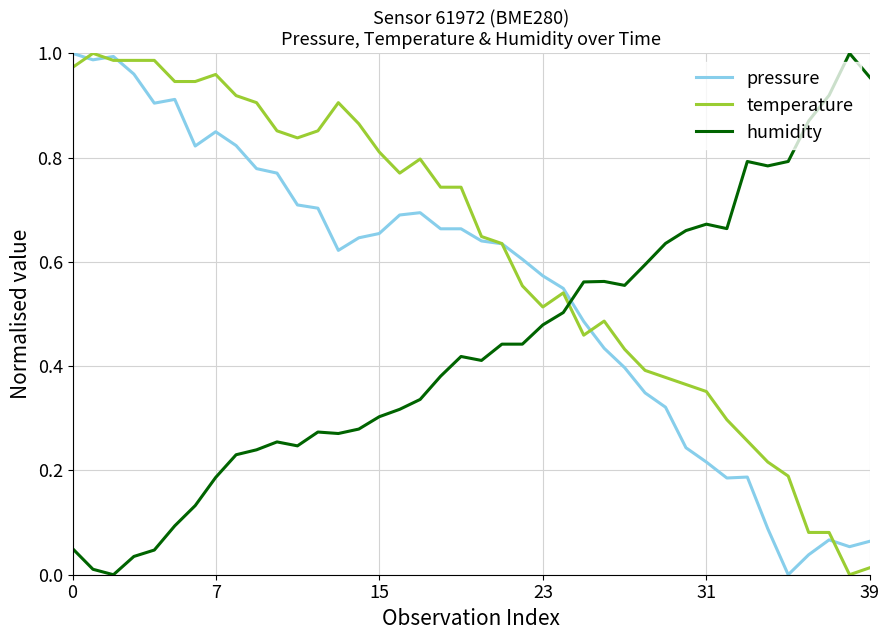

Which series has the largest total across all categories?

temperature